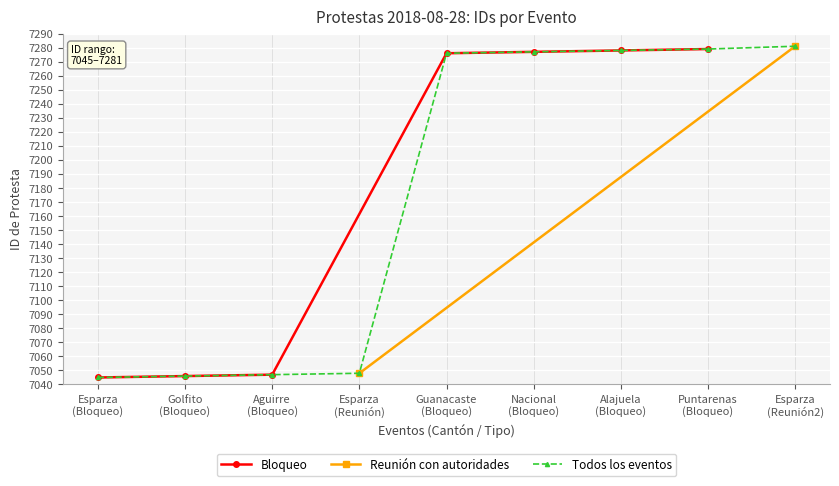

How many values in the Bloqueo series are below 7276?

3